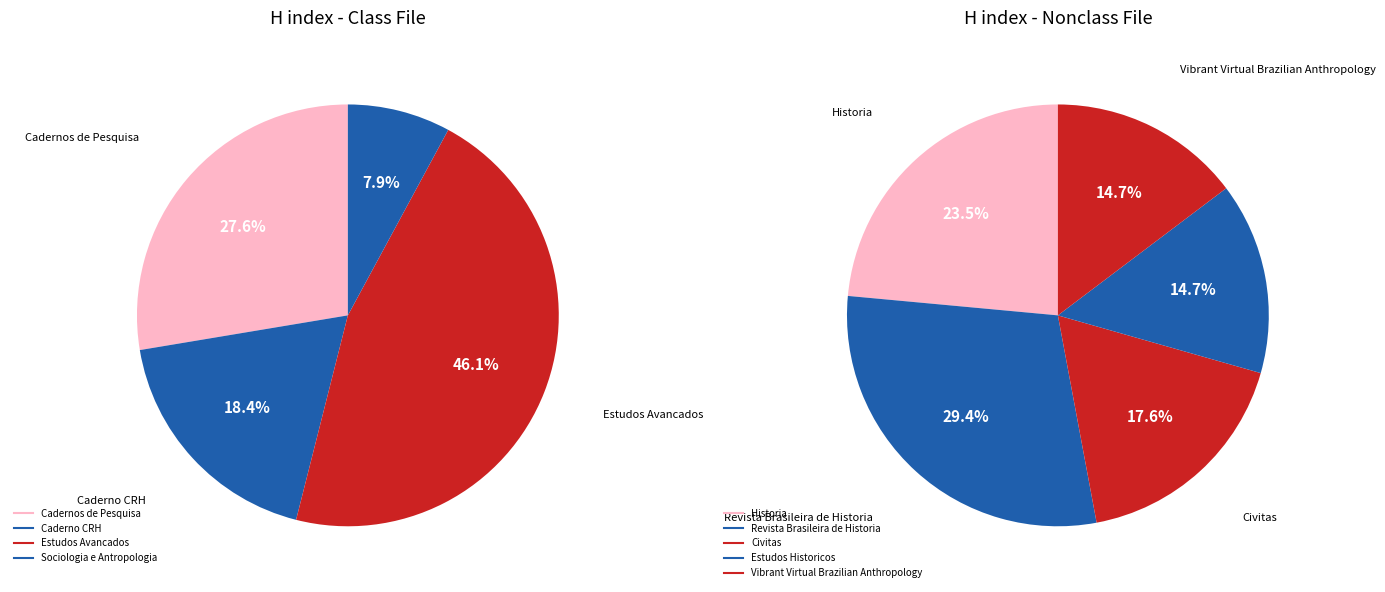

Does any single category account for the majority?

No